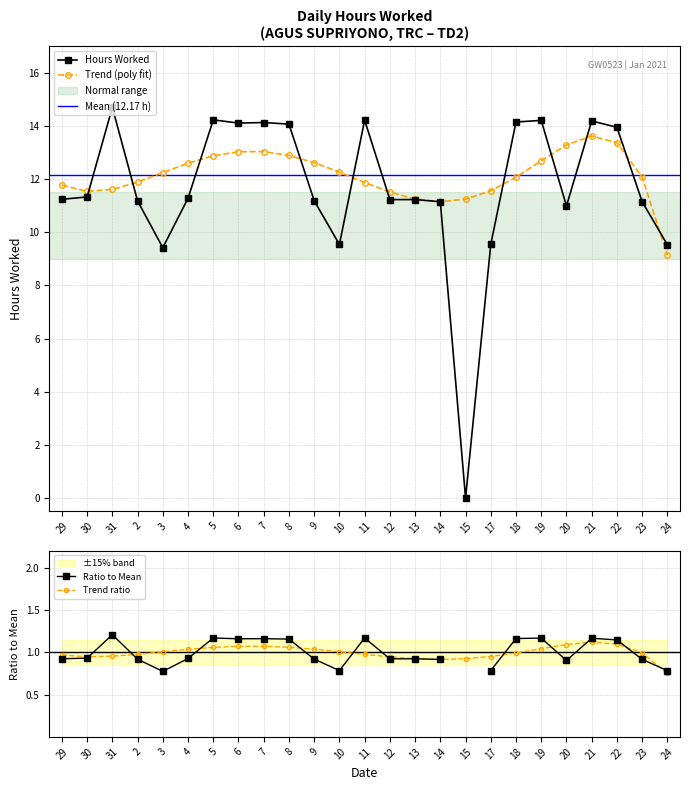

Rank the categories by value from lowest to highest.

15, 3, 24, 10, 17, 20, 14, 23, 2, 9, 12, 13, 29, 4, 30, 22, 8, 6, 7, 18, 21, 19, 11, 5, 31